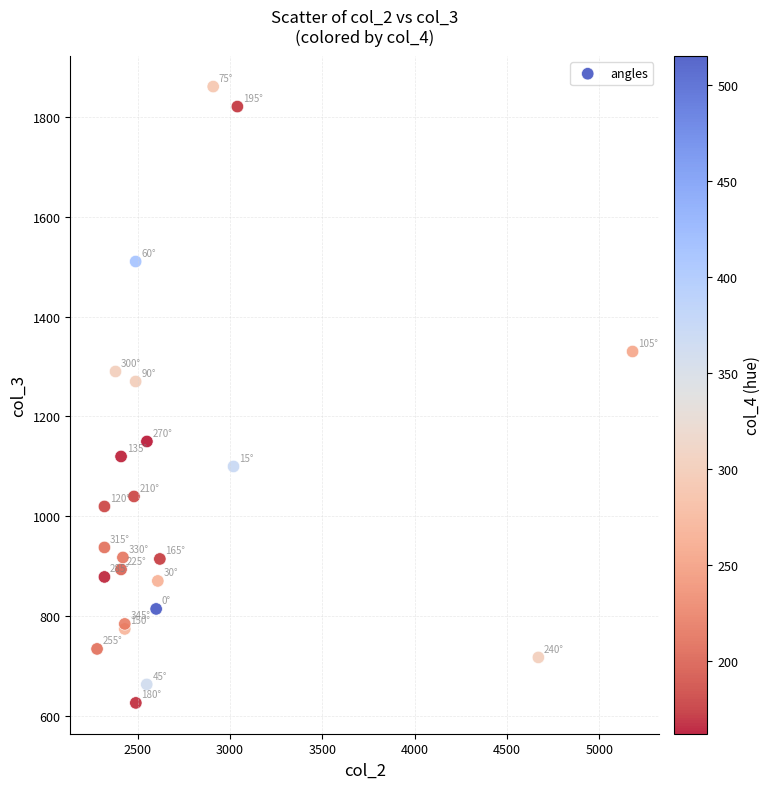

What Y value in the scatter plot is closest to 1243?

1270